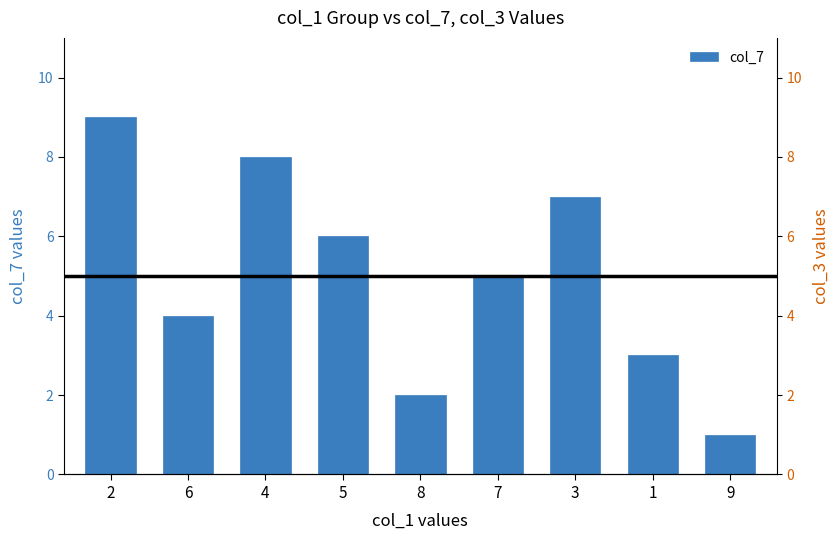

True or false: the data shows 13 at 2.

False